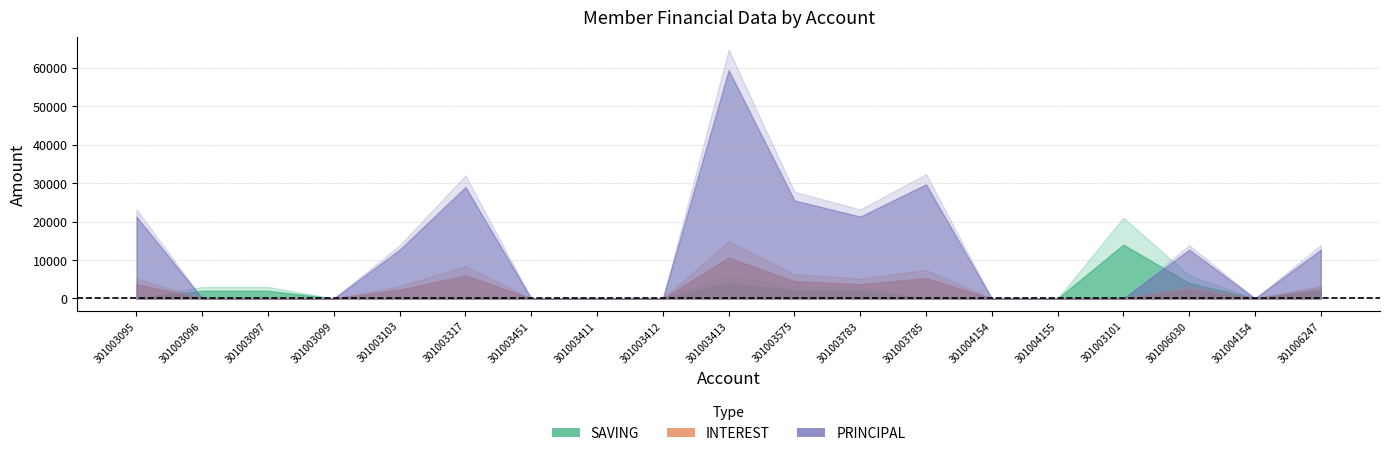

Reading right to left, what are all the values shown in this chart?

PRINCIPAL: 301006247=12700	301004154=0	301006030=12700	301003101=0	301004155=0	301004154=0	301003785=29700	301003783=21300	301003575=25500	301003413=59400	301003412=0	301003411=0	301003451=0	301003317=29000	301003103=12700	301003099=0	301003097=0	301003096=0	301003095=21300
INTEREST: 301006247=2300	301004154=0	301006030=2300	301003101=0	301004155=0	301004154=0	301003785=5300	301003783=3700	301003575=4500	301003413=10600	301003412=0	301003411=0	301003451=0	301003317=6000	301003103=2300	301003099=0	301003097=0	301003096=0	301003095=3700
SAVING: 301006247=2000	301004154=0	301006030=4000	301003101=14000	301004155=0	301004154=0	301003785=0	301003783=2000	301003575=2000	301003413=4000	301003412=0	301003411=0	301003451=0	301003317=0	301003103=0	301003099=0	301003097=2000	301003096=2000	301003095=0